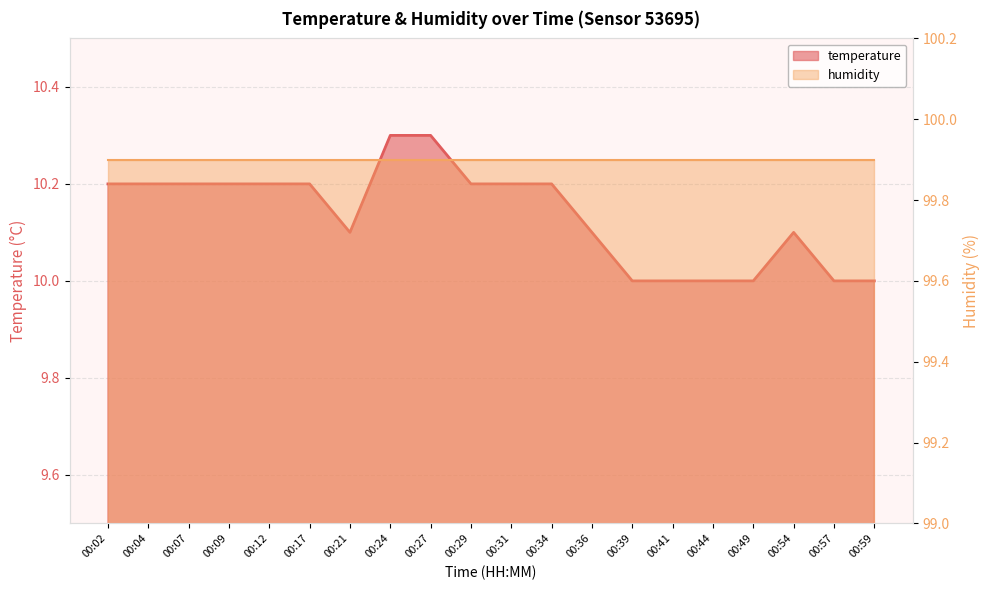

What is the value of the 20th point from the left?

10.0